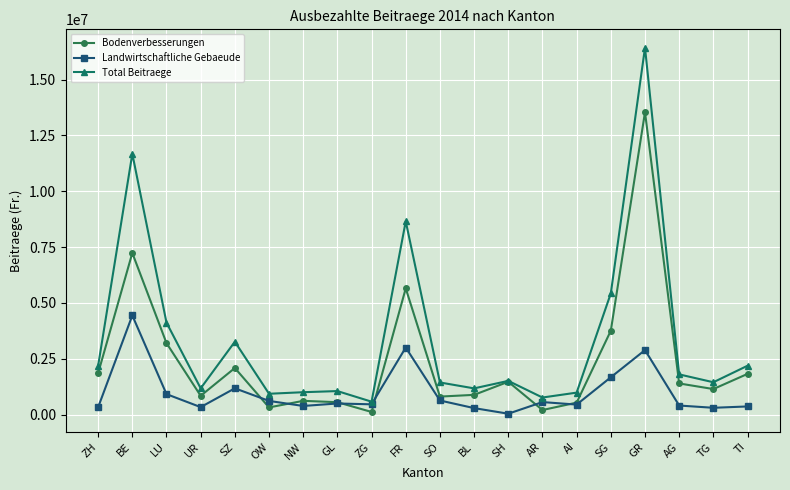

Rank the series by their average value, from highest to lowest.

Total Beitraege, Bodenverbesserungen, Landwirtschaftliche Gebaeude